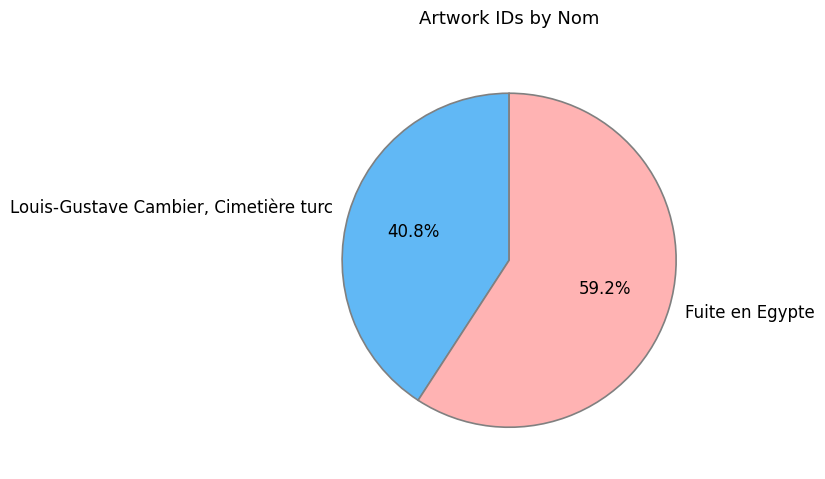

What portion of the pie excludes Louis-Gustave Cambier, Cimetière turc?

59.2%